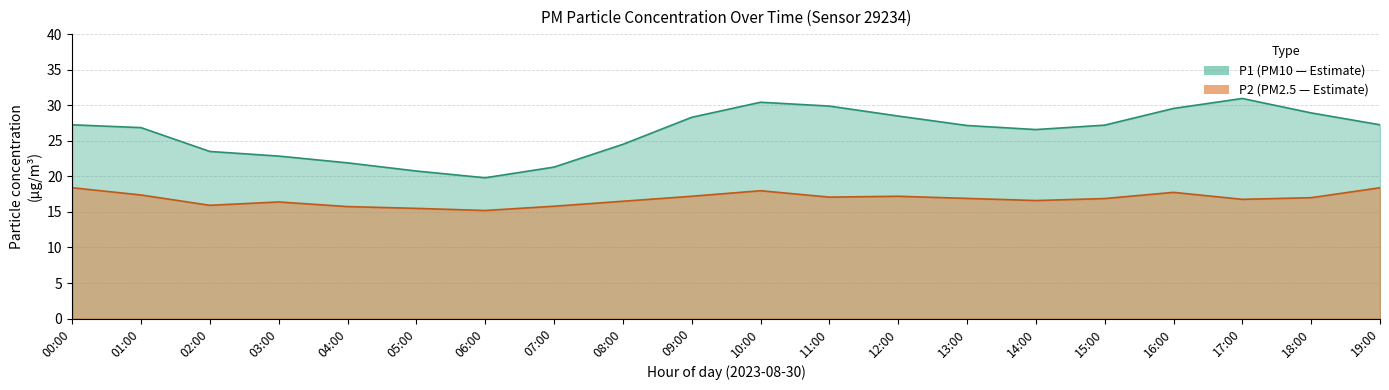

Which has a higher value, 16:00 or 09:00?

16:00